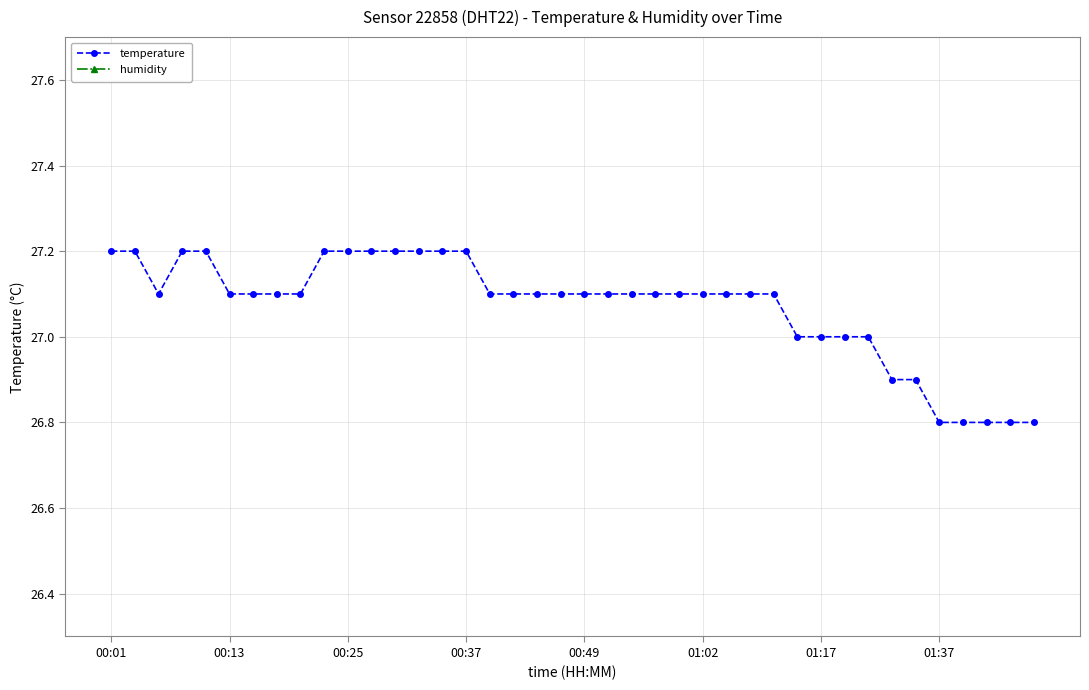

What is the average value of the temperature series?

27.1